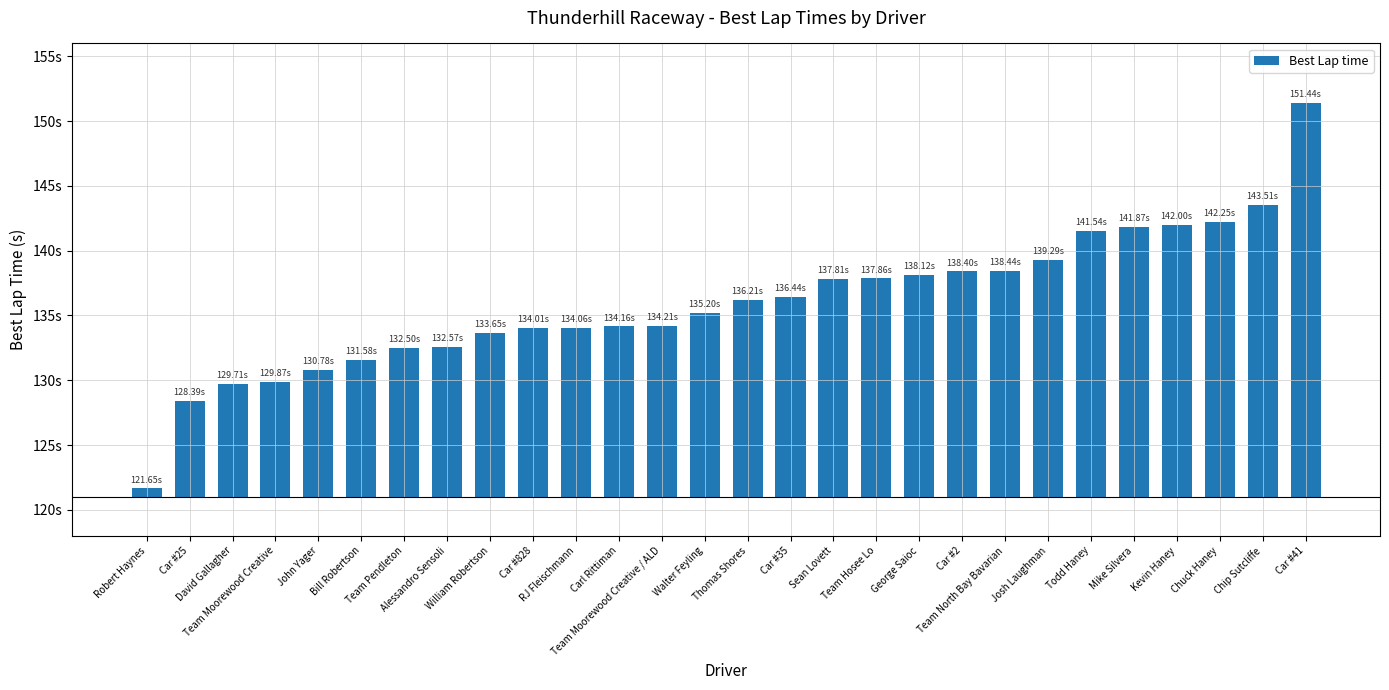

Rank the categories by value from highest to lowest.

Car #41, Chip Sutcliffe, Chuck Haney, Kevin Haney, Mike Silvera, Todd Haney, Josh Laughman, Team North Bay Bavarian, Car #2, George Saioc, Team Hosee Lo, Sean Lovett, Car #35, Thomas Shores, Walter Feyling, Team Moorewood Creative / ALD, Carl Rittiman, RJ Fleischmann, Car #828, William Robertson, Alessandro Sensoli, Team Pendleton, Bill Robertson, John Yager, Team Moorewood Creative, David Gallagher, Car #25, Robert Haynes